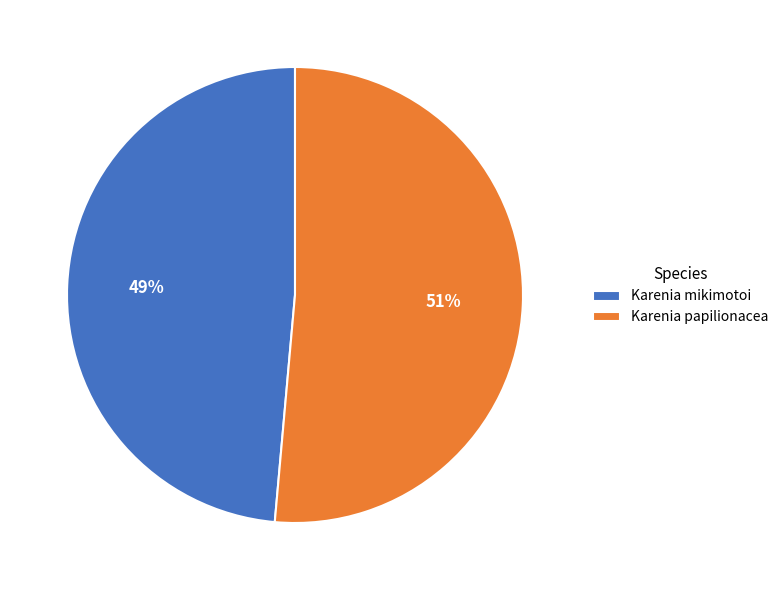

True or false: Karenia papilionacea accounts for 51% of the total.

True